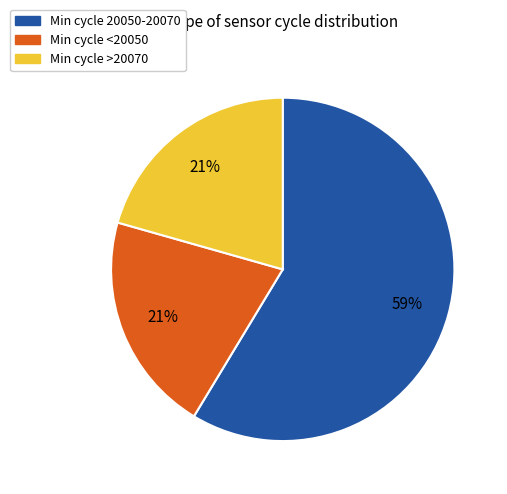

The Min cycle 20050-20070 slice represents 59% of the pie. True or false?

True